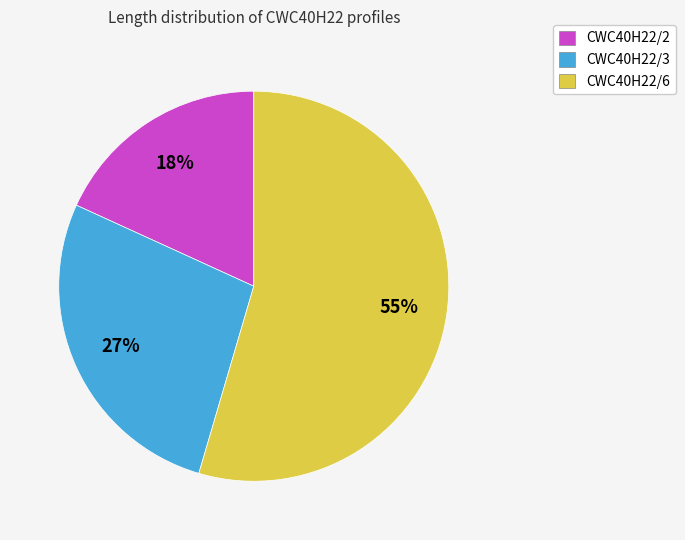

To the nearest percent, what percentage of the pie is CWC40H22/6?

55%